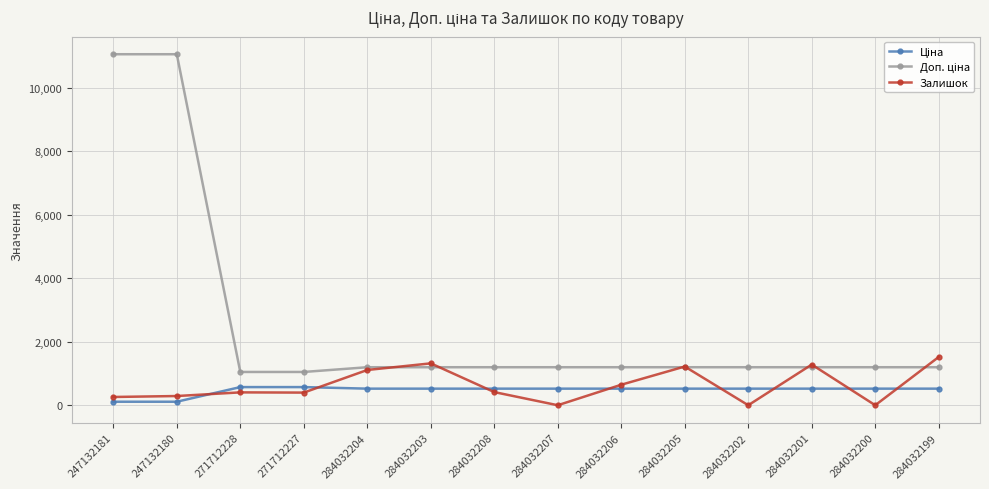

What is the greatest value displayed?

11055.0